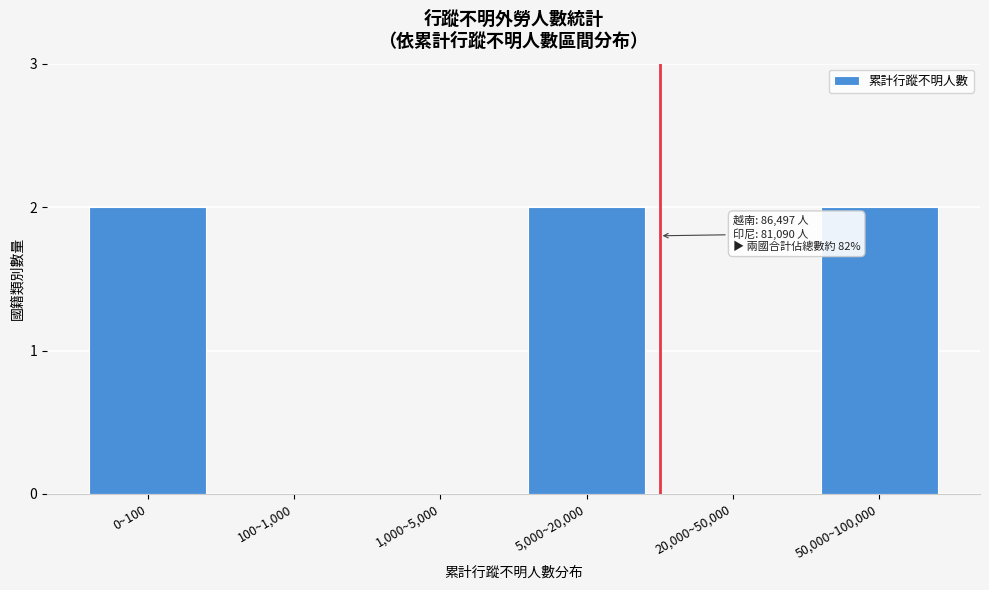

Reading left to right, transcribe all the data shown in this chart.

0~100=2	100~1,000=0	1,000~5,000=0	5,000~20,000=2	20,000~50,000=0	50,000~100,000=2